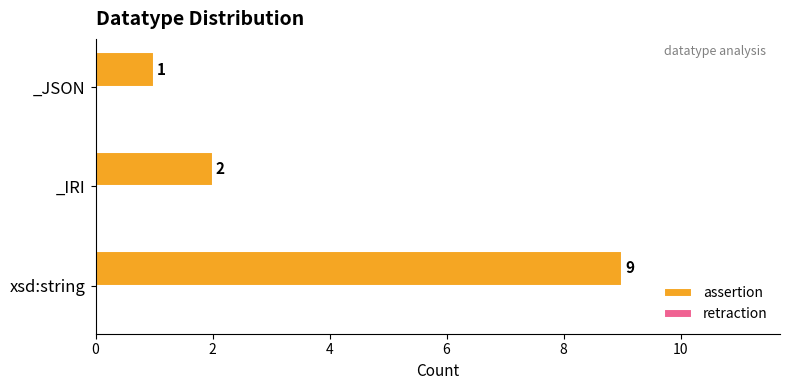

What is the change in value from xsd:string to _JSON?

-8